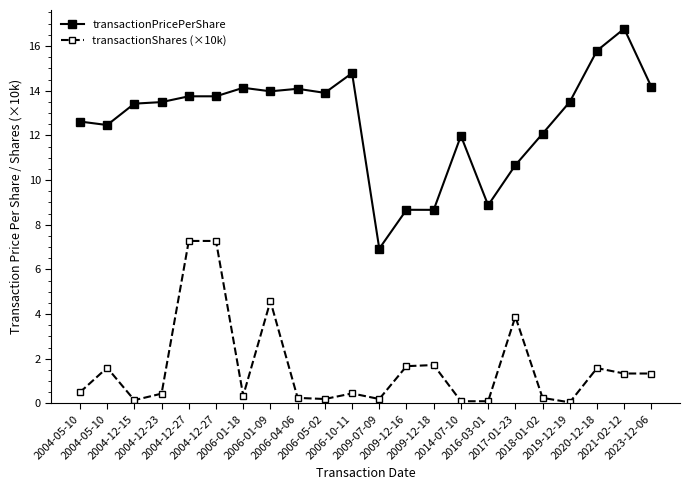

How many interior local valleys does the transactionShares (×10k) series have?

5